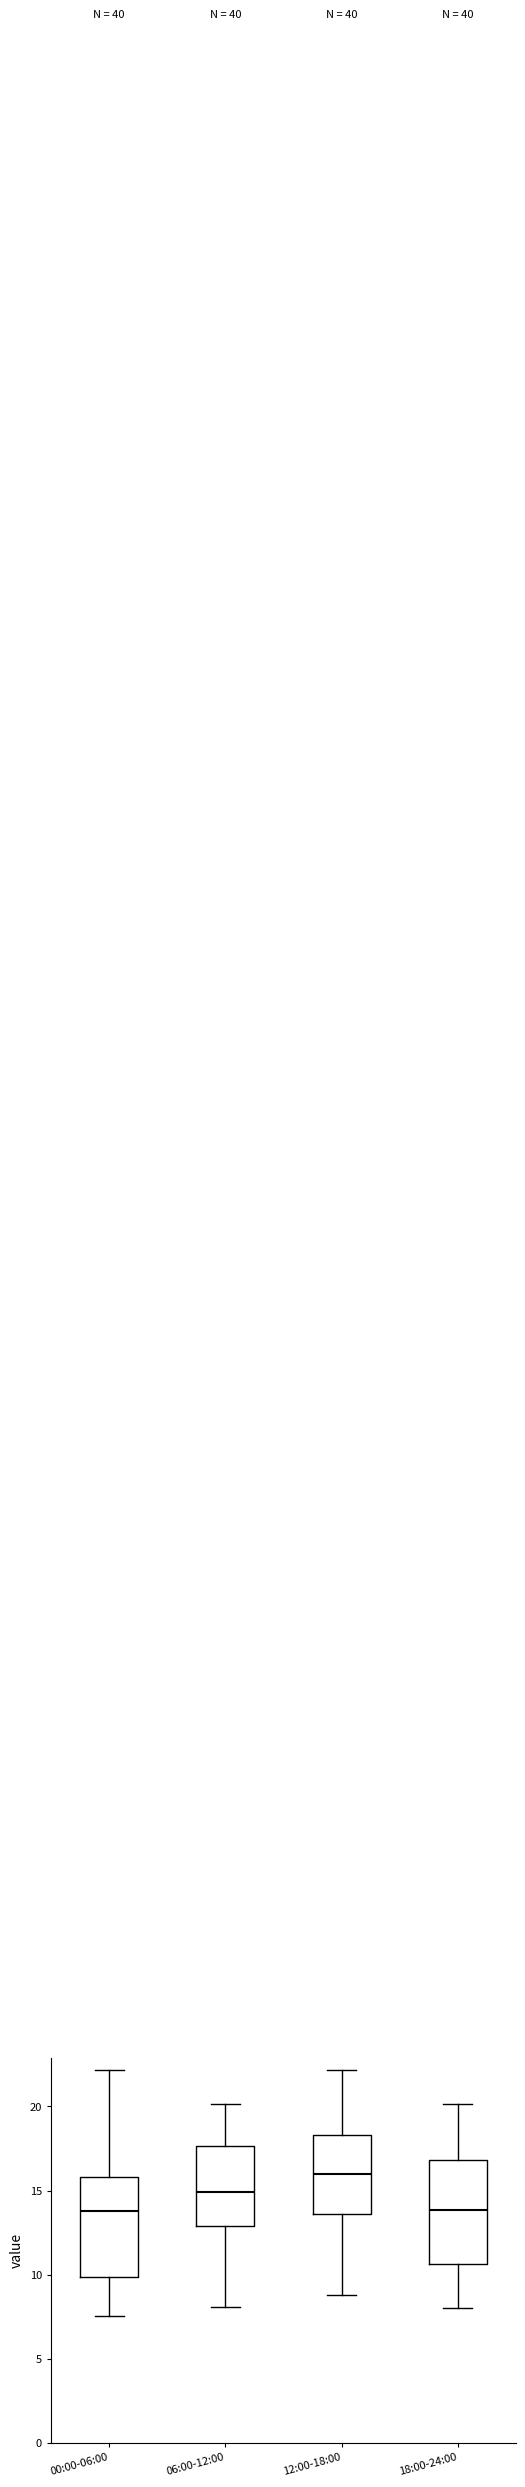

Reading left to right, transcribe this box plot: for each box, give where its median line is, the range the box spans, and where its two whiskers end, as read against the y-axis. The values are not printed on the chart, so give them approximately, as read against the axis.

00:00-06:00: median 14.0, box 10.0 to 16.0, whiskers 7.5 to 22.0
06:00-12:00: median 15.0, box 13.0 to 17.5, whiskers 8.0 to 20.0
12:00-18:00: median 16.0, box 13.5 to 18.5, whiskers 9.0 to 22.0
18:00-24:00: median 14.0, box 10.5 to 17.0, whiskers 8.0 to 20.0